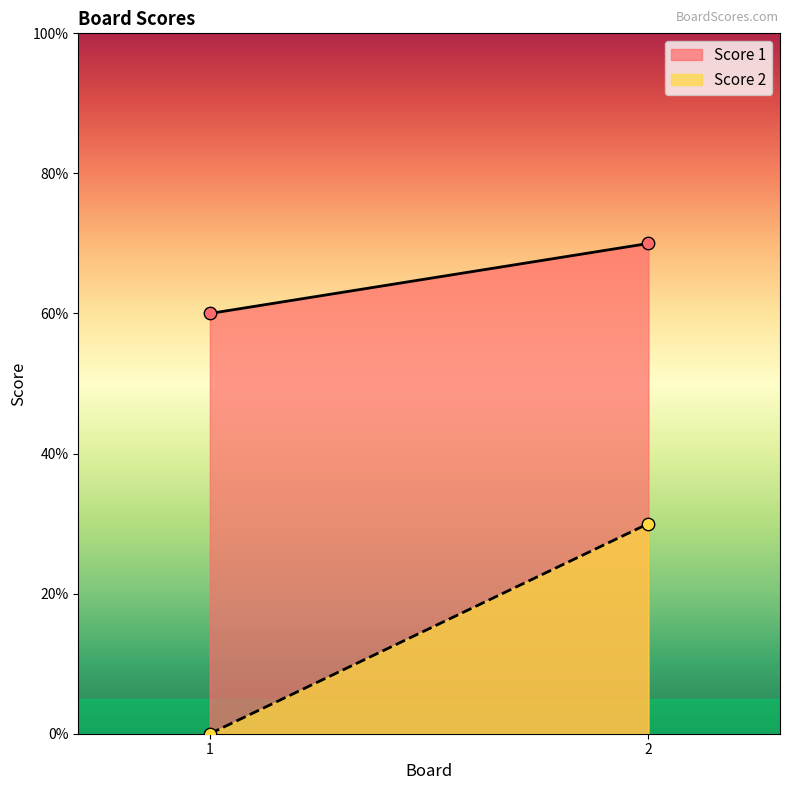

Is the value of Score 1 at 1 greater than the value of Score 2 at 2?

Yes